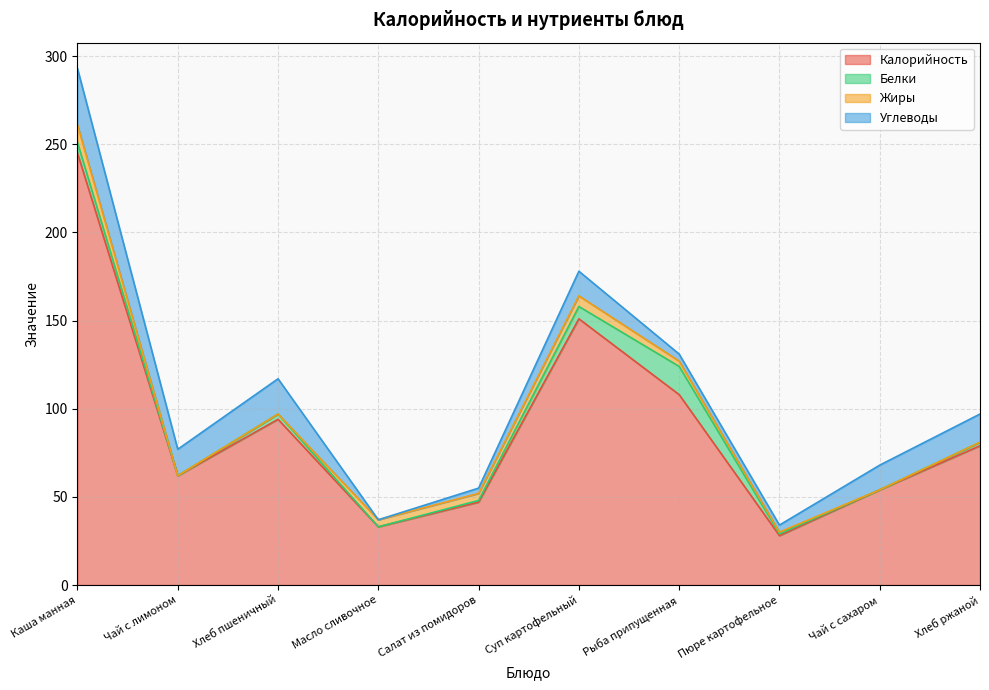

True or false: Белки and Калорийность intersect in this chart.

False